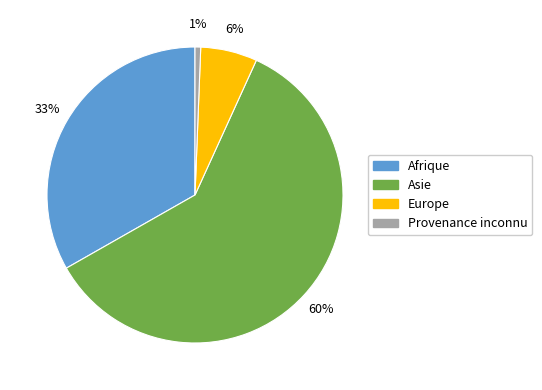

Is it true that Afrique is 33% of the pie?

True